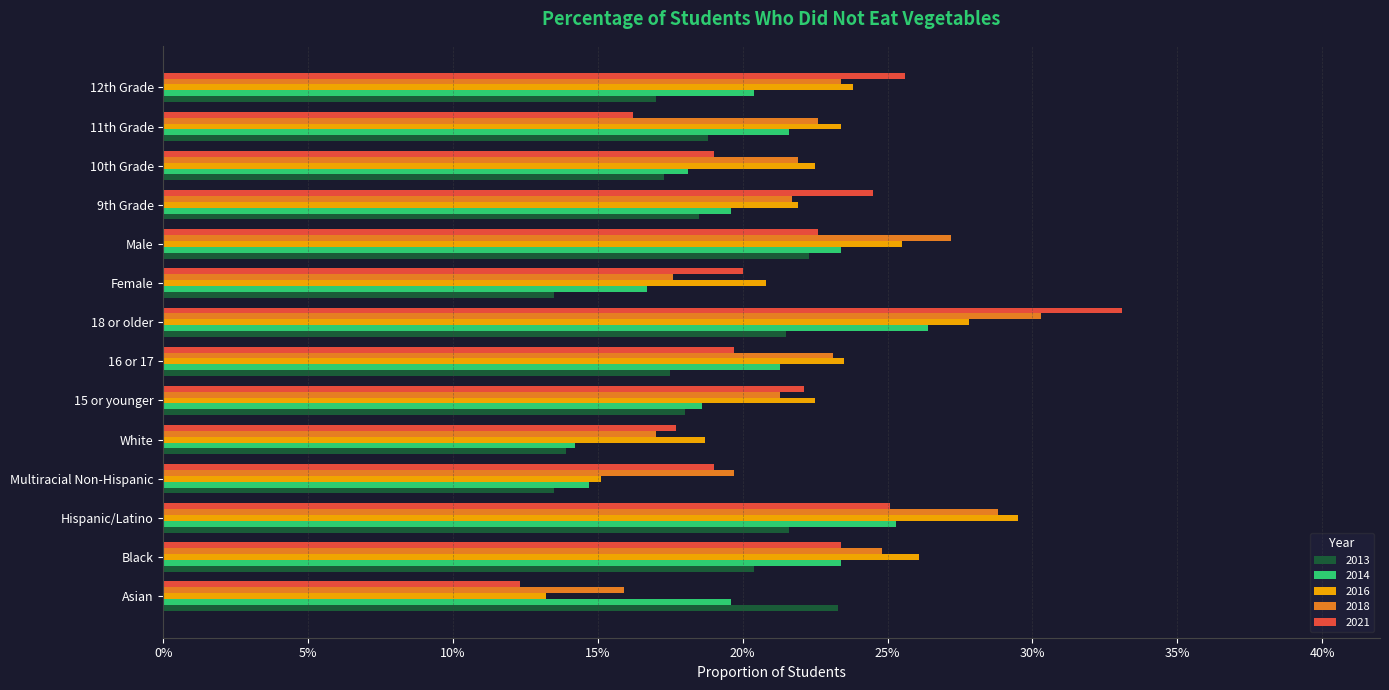

What is the label of the 13th bar from the right?

Black